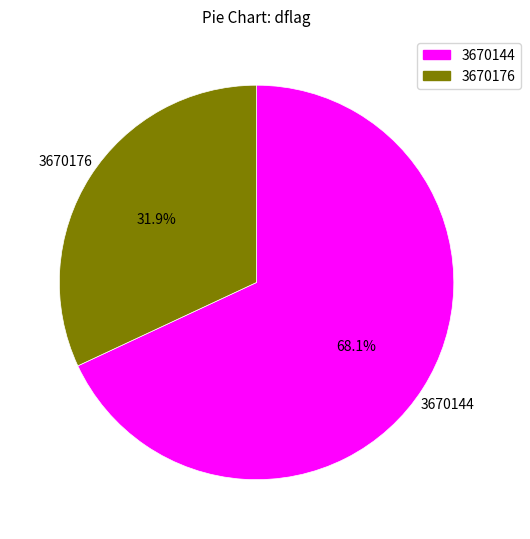

Does any single category account for the majority?

Yes